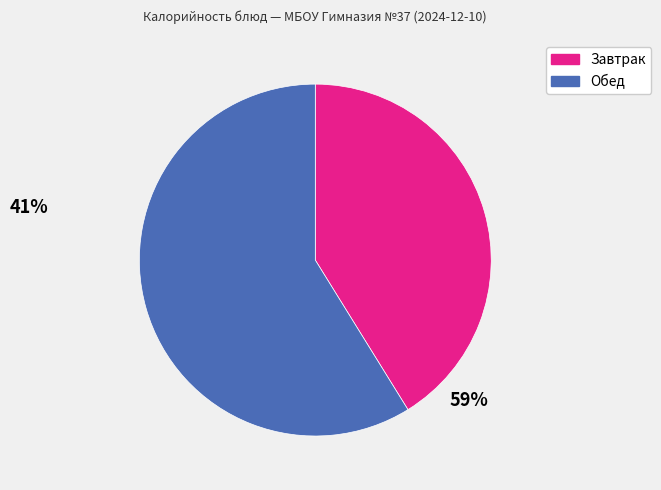

Count the number of slices in the pie.

2